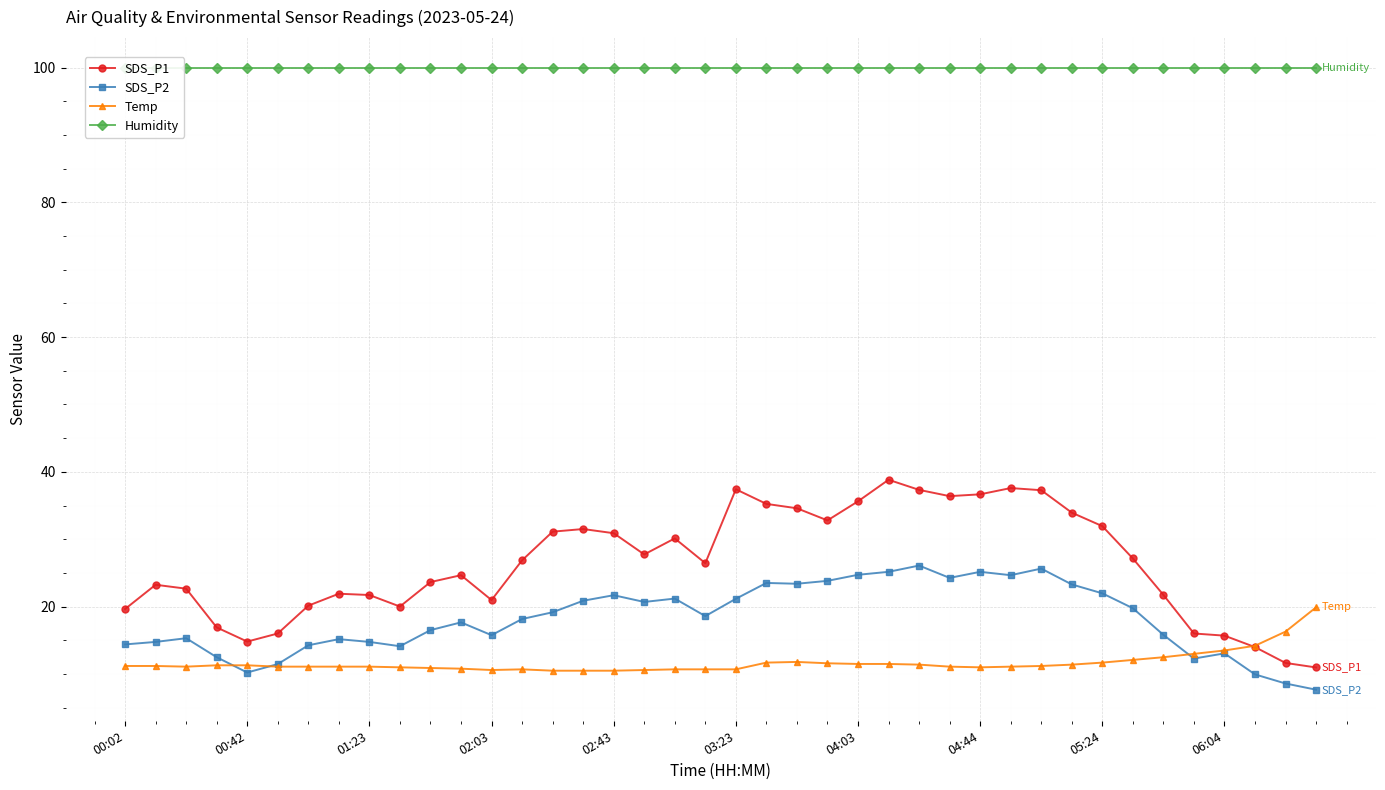

What value does the SDS_P2 series have at 01:23?

14.8